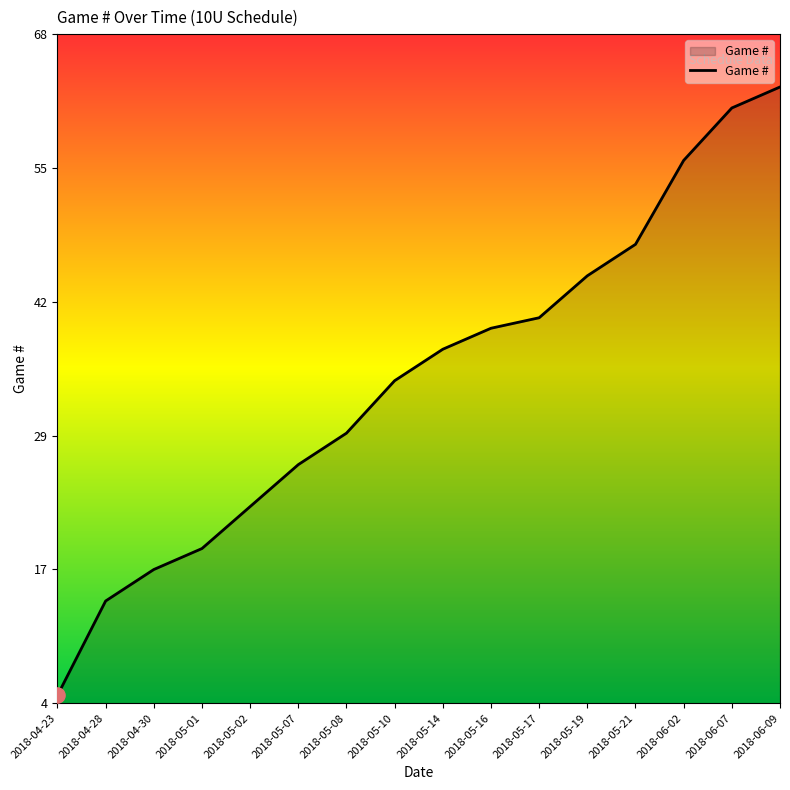

Approximately how many times larger is the value at 2018-04-30 compared to 2018-05-21?

0.4